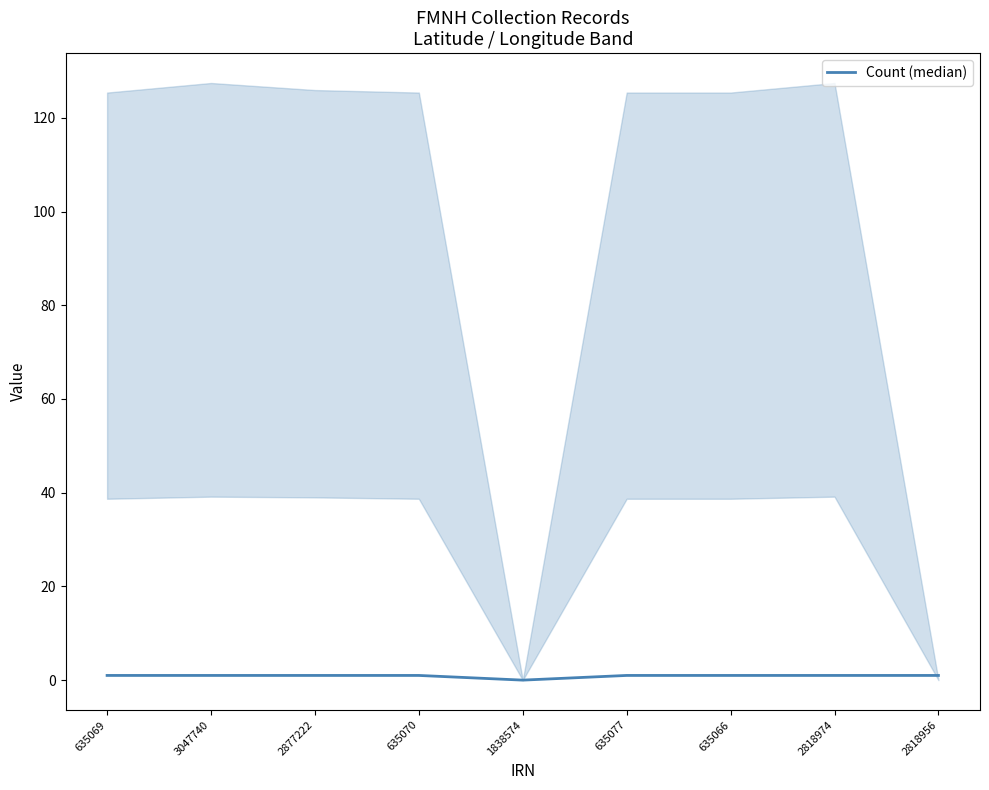

Reading left to right, list all the values displayed in this chart.

1	1	1	1	0	1	1	1	1